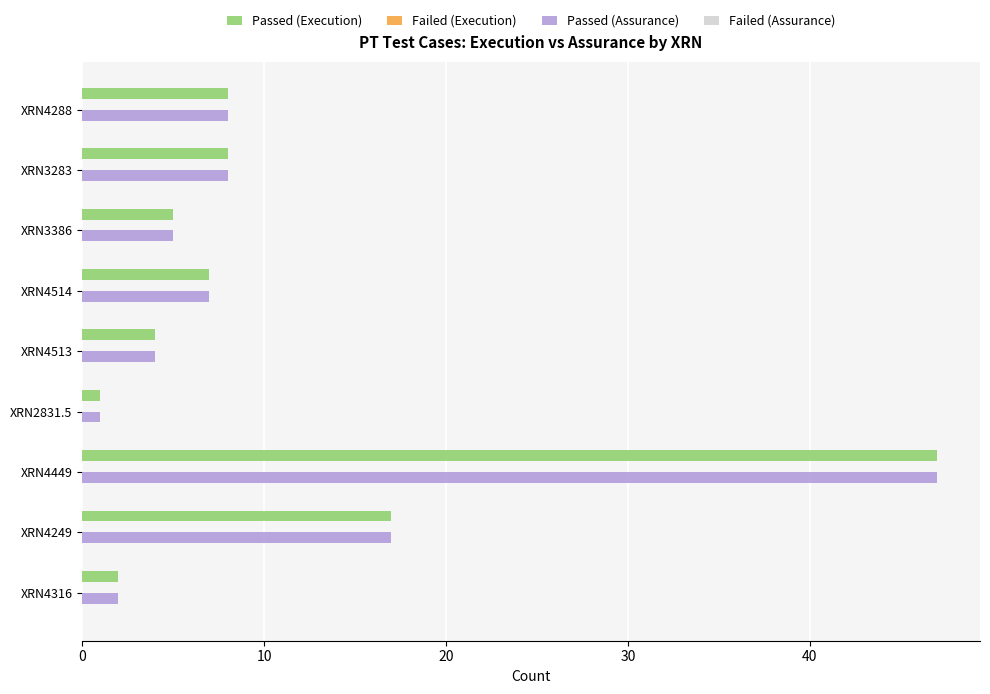

The value of Passed (Assurance) at XRN3283 is 11. True or false?

False